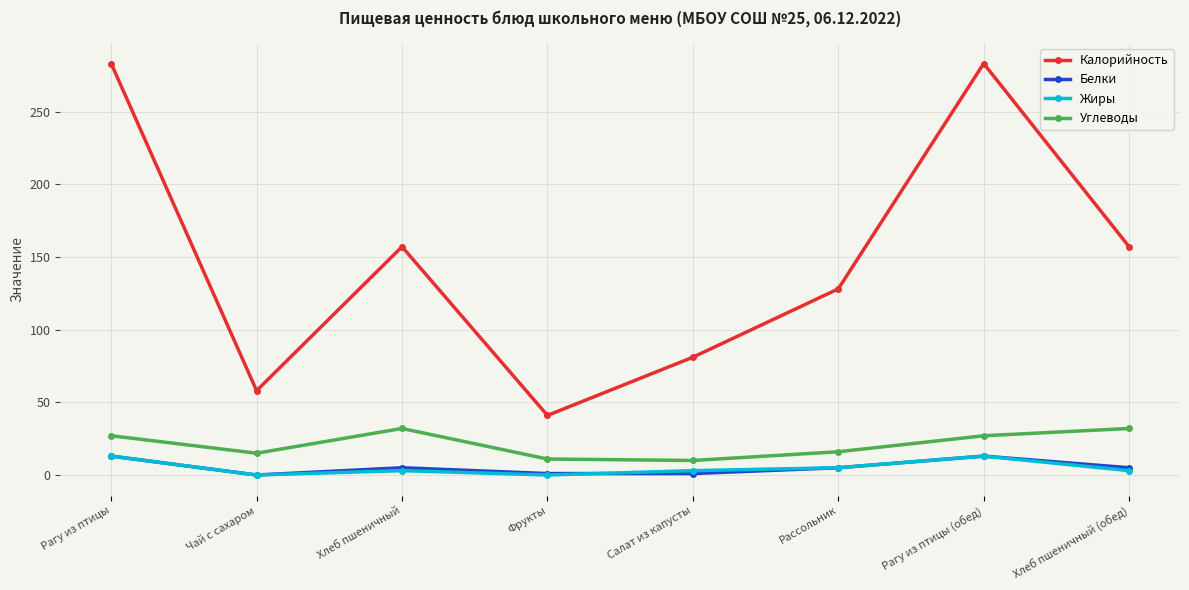

How many interior local peaks does the Калорийность series have?

2